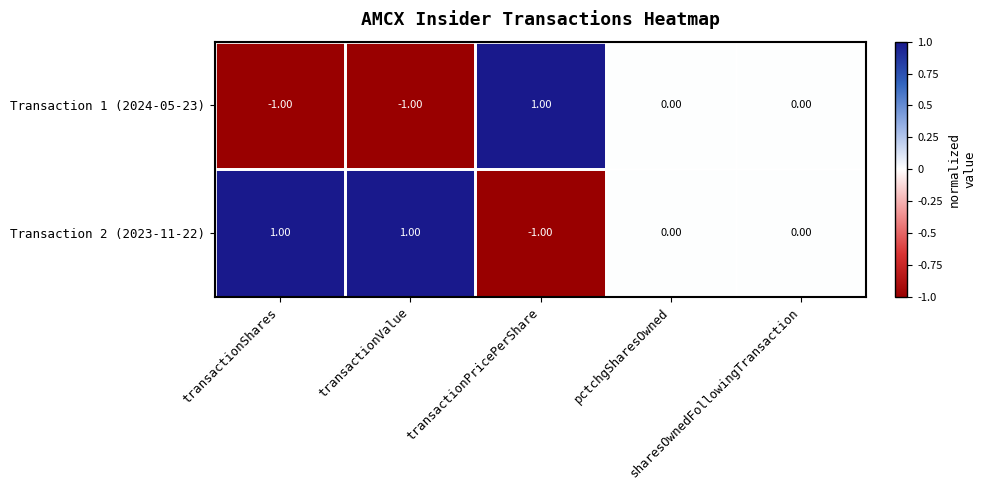

Count the number of categories in the chart.

5